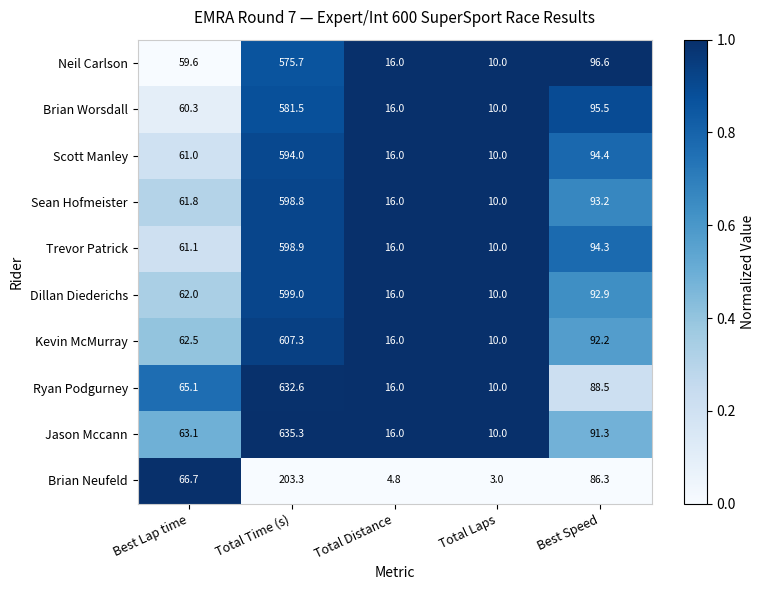

Which category has the lowest value in the Jason Mccann series?

Total Laps